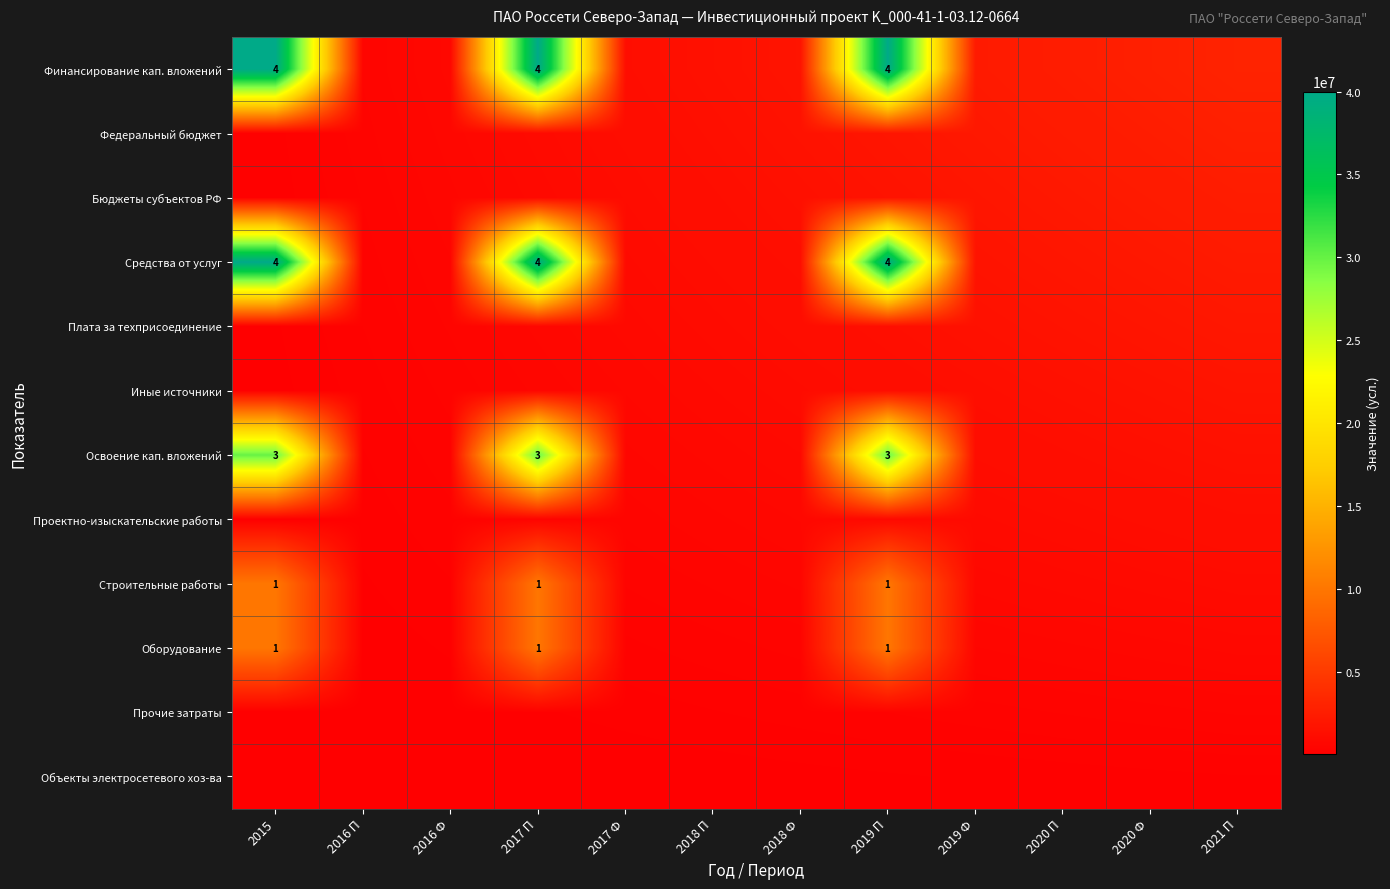

Count the number of data series in this chart.

12